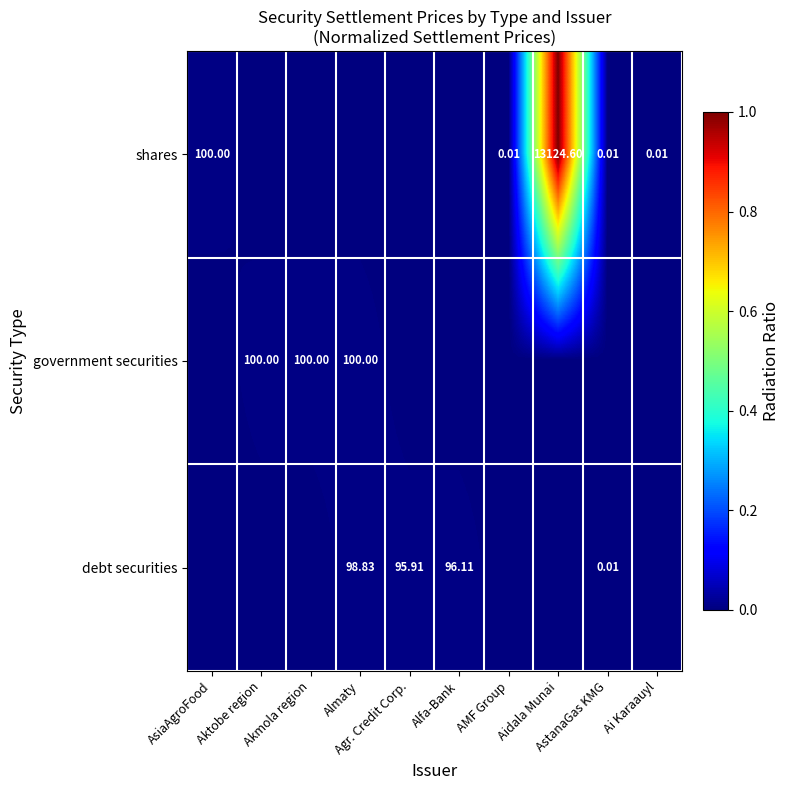

Count the number of categories in the chart.

10